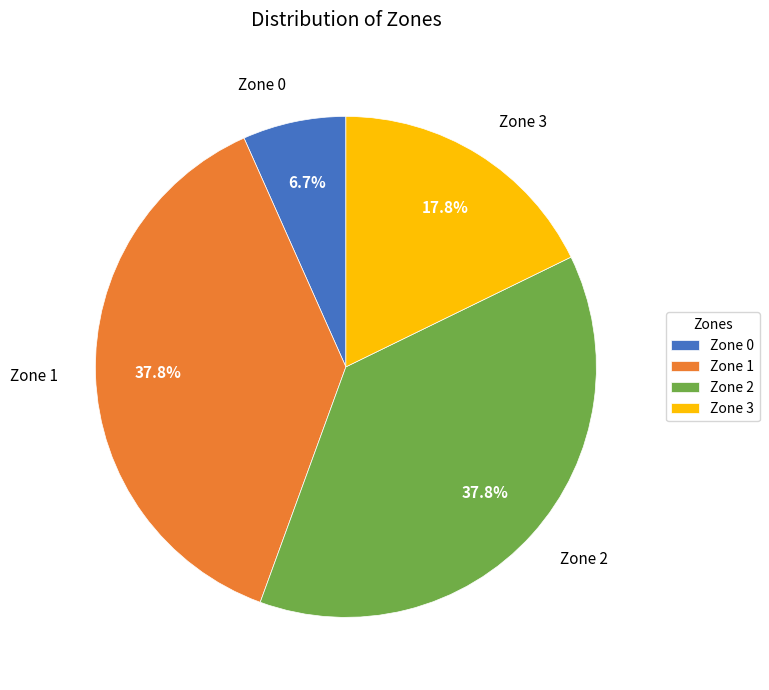

Which slice is the smallest?

Zone 0